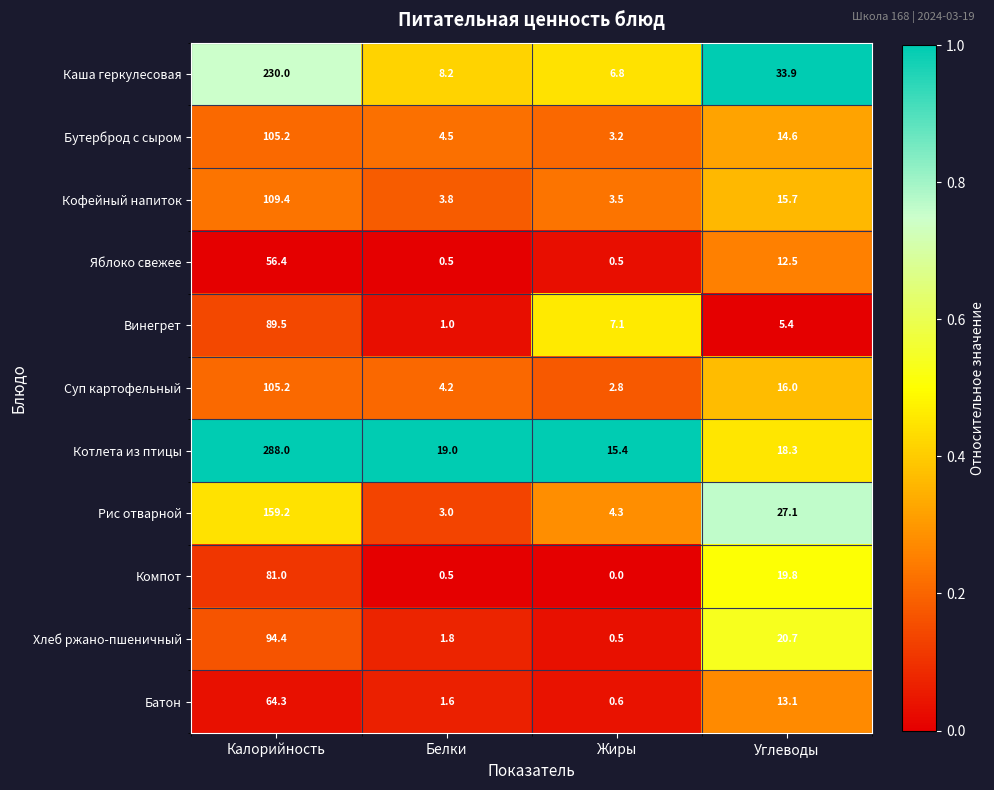

Which series has the largest range (max minus min)?

Котлета из птицы